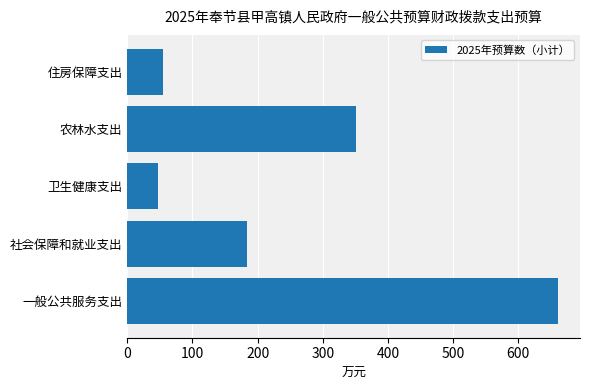

Approximately how many times larger is the value at 卫生健康支出 compared to 社会保障和就业支出?

0.3